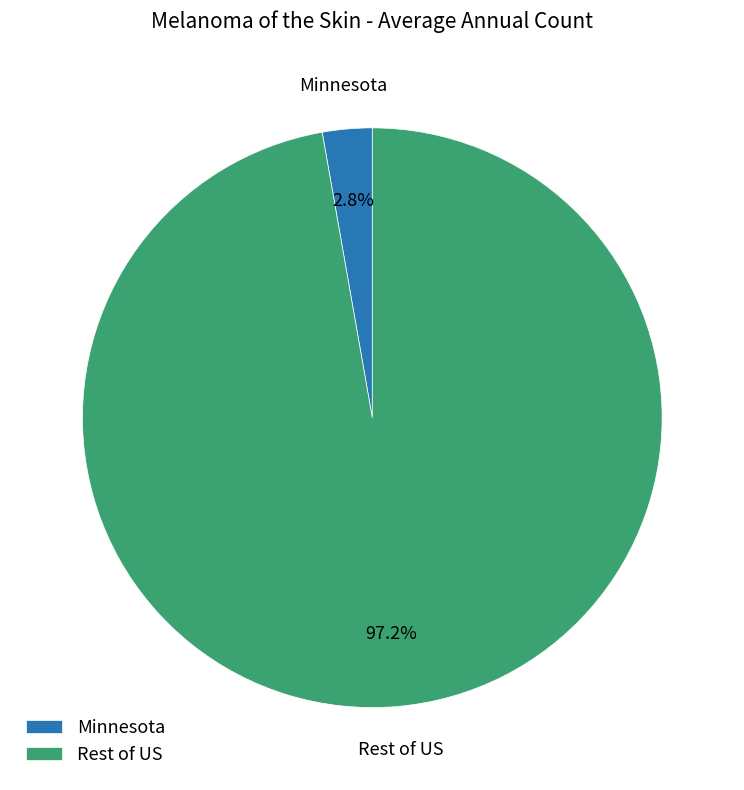

What is the majority slice?

Rest of US